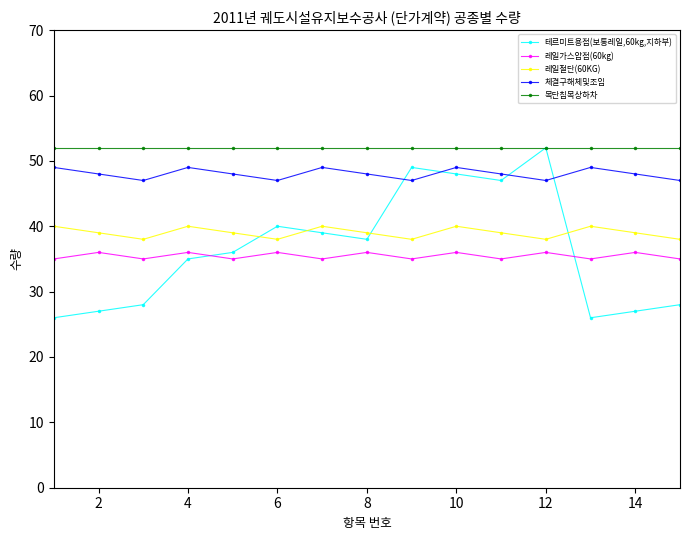

What is the sum of all 레일절단(60KG) values?

585